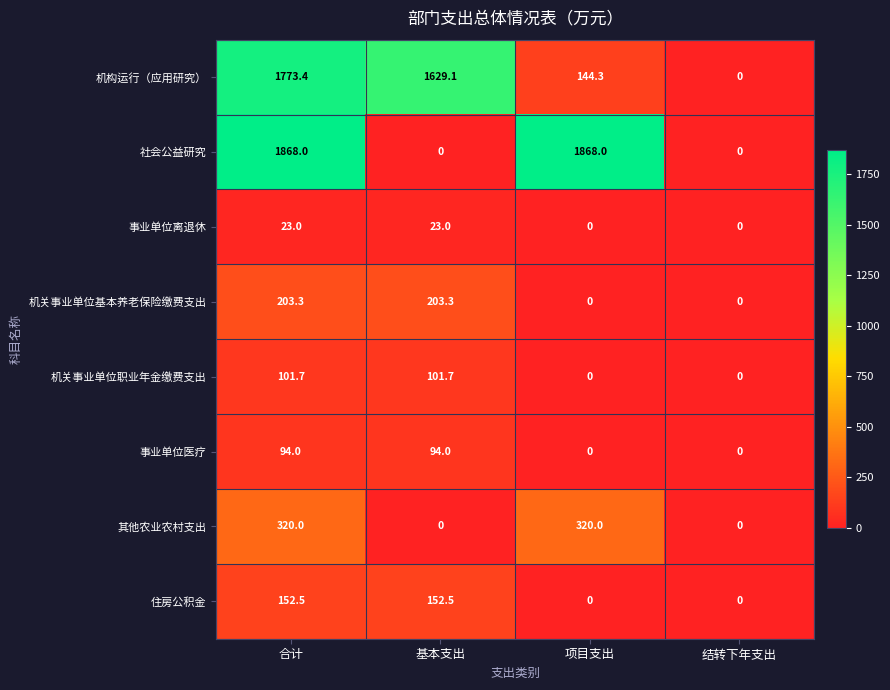

What is the spread (max minus min) of values at 合计?

1845.0